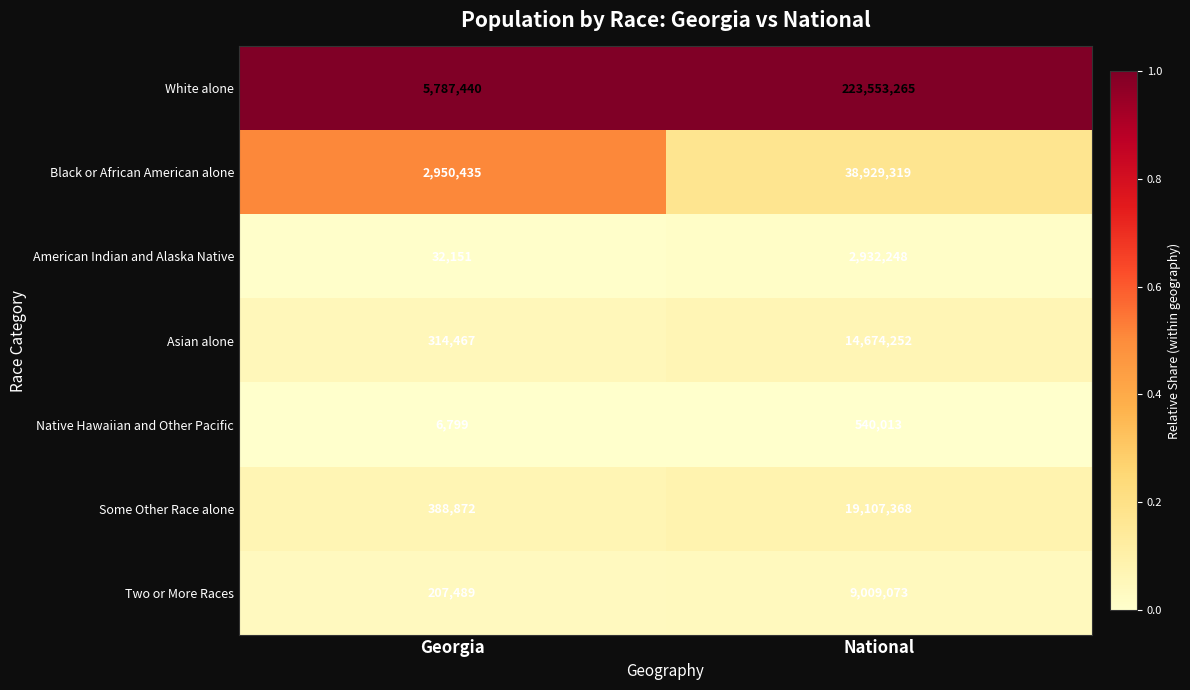

What is the total value across all series at Georgia?

9687653